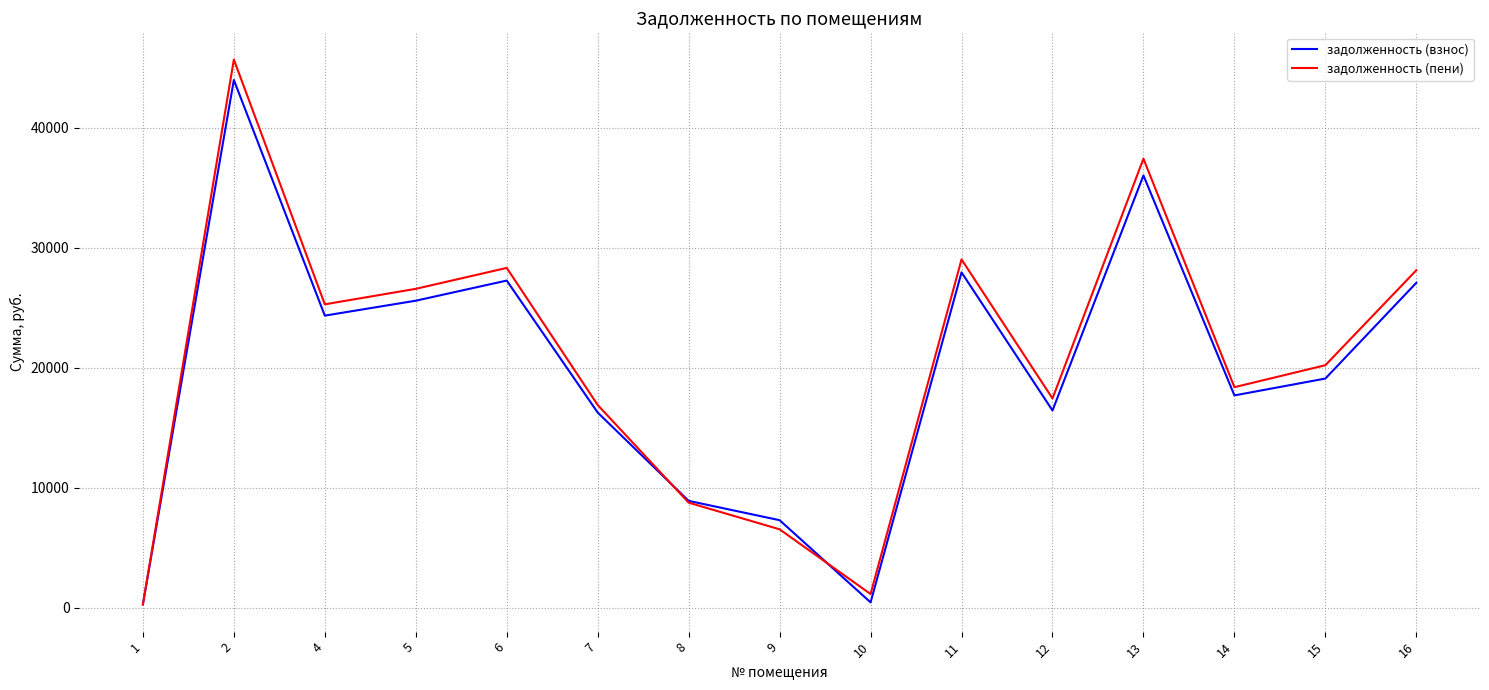

Which category has the highest value across all series?

2